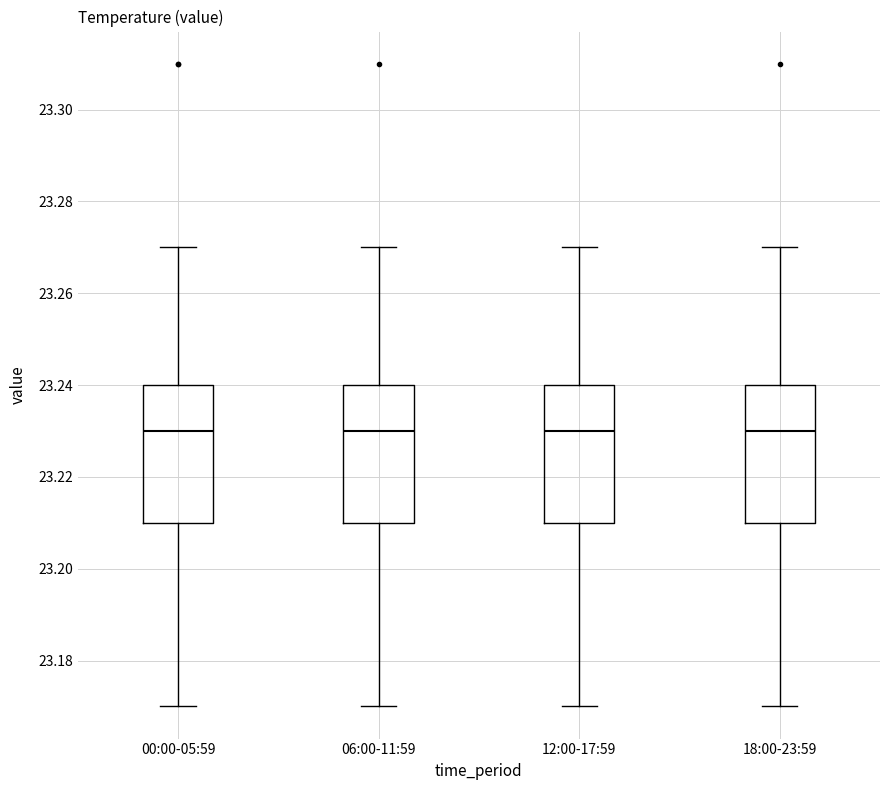

Reading left to right, read every box against the y-axis: the position of its median line, the range the box covers, and the ends of its whiskers. The values are not printed on the chart, so give them approximately, as read against the axis.

00:00-05:59: median 23.23, box 23.21 to 23.24, whiskers 23.17 to 23.27
06:00-11:59: median 23.23, box 23.21 to 23.24, whiskers 23.17 to 23.27
12:00-17:59: median 23.23, box 23.21 to 23.24, whiskers 23.17 to 23.27
18:00-23:59: median 23.23, box 23.21 to 23.24, whiskers 23.17 to 23.27